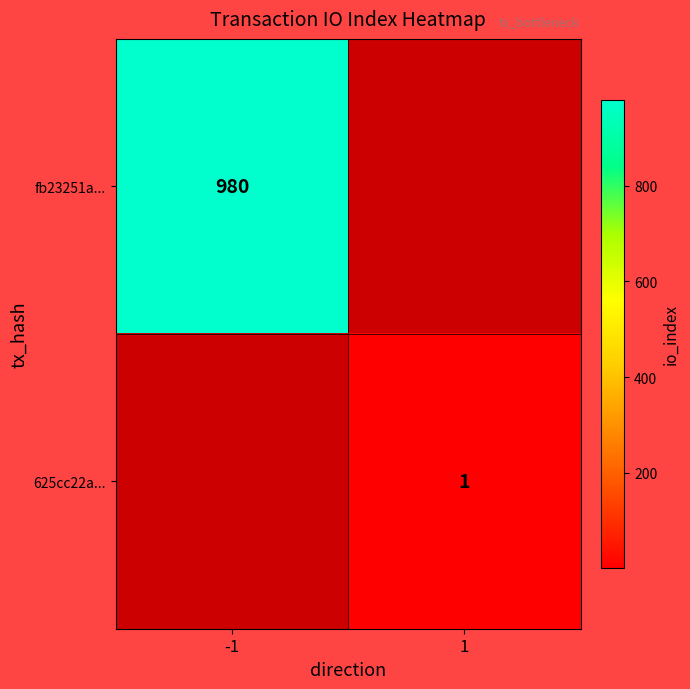

At which category does the chart reach its peak across all series?

-1